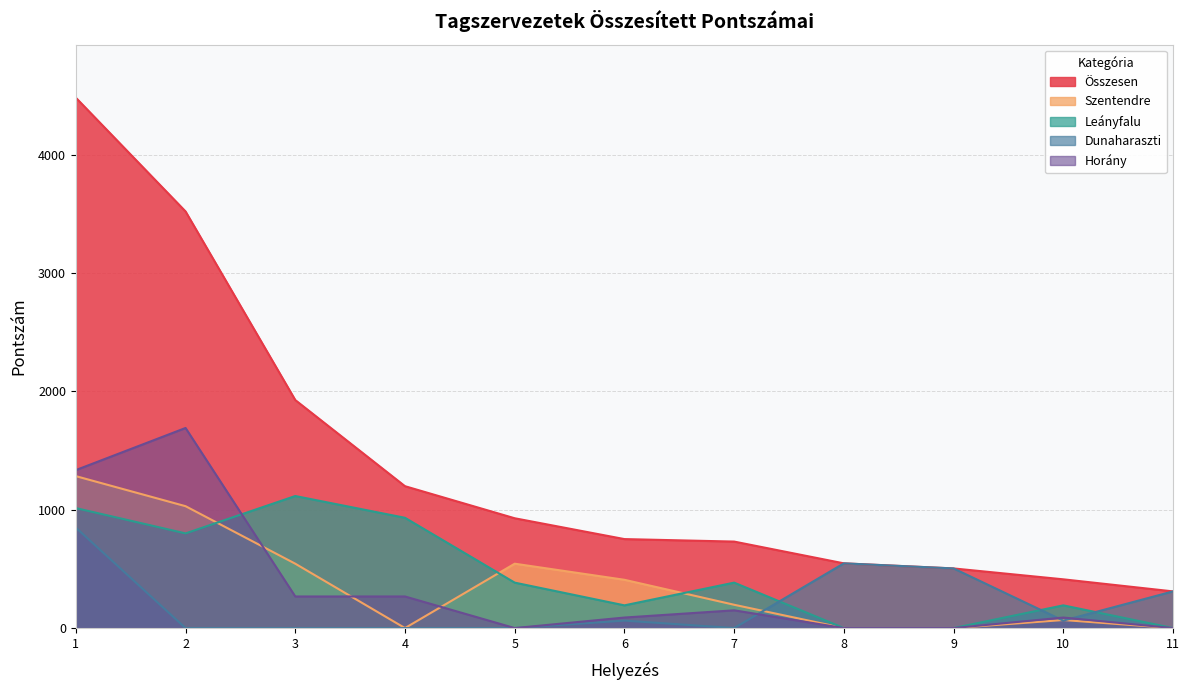

Between 7 and 10, which is larger?

7